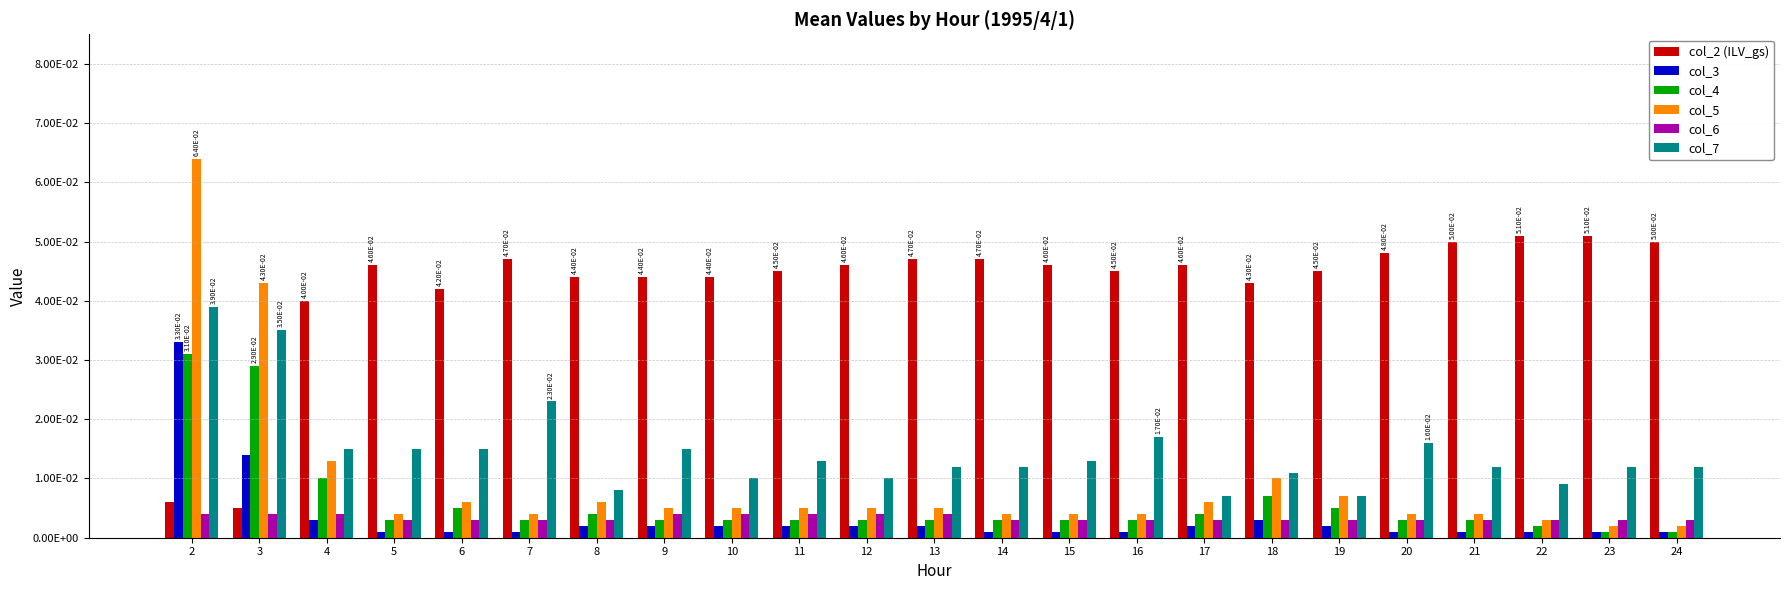

Are the bars grouped side by side (vs. stacked)?

Yes